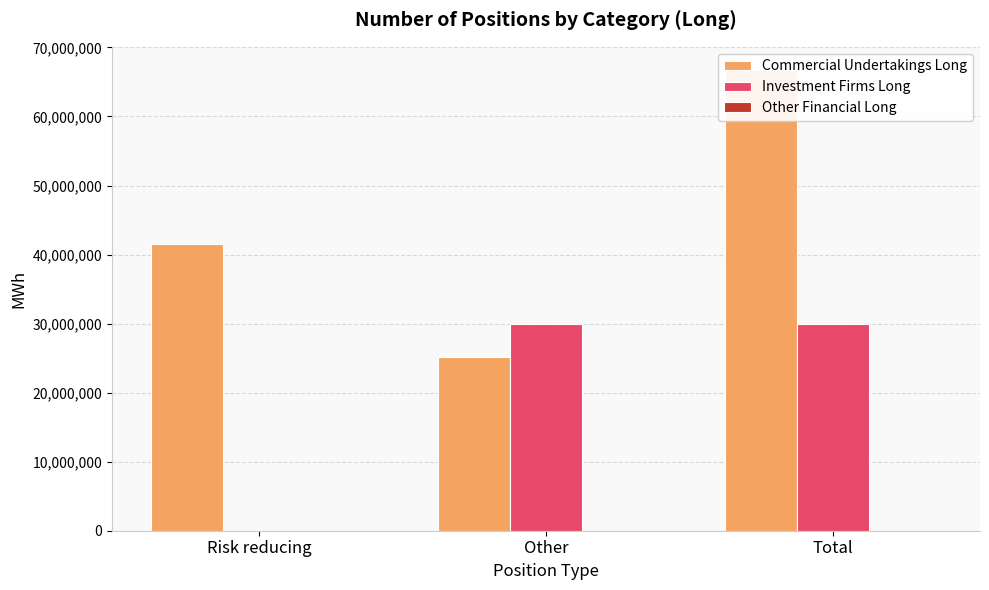

List the series in order of their peak value, highest first.

Commercial Undertakings Long, Investment Firms Long, Other Financial Long